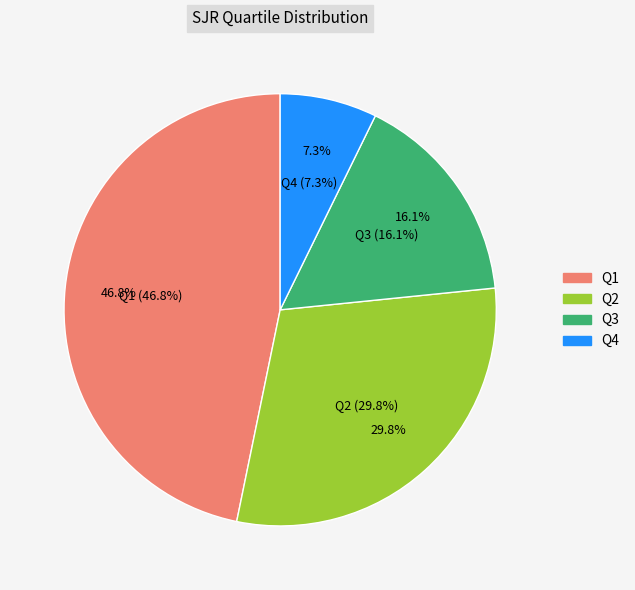

To the nearest percent, what percentage of the pie is Q3?

16%